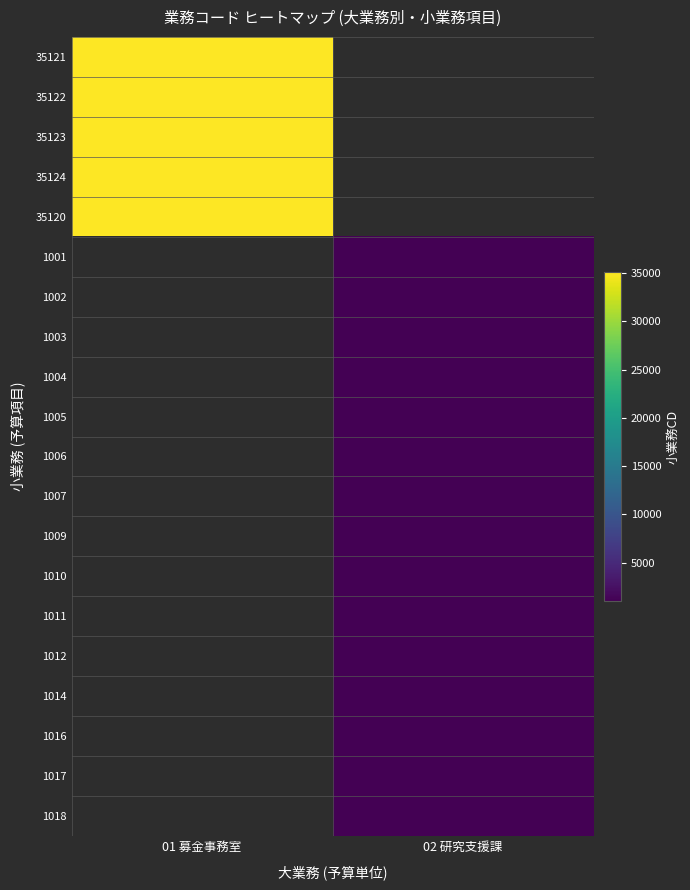

Which series has the widest spread of values?

35121